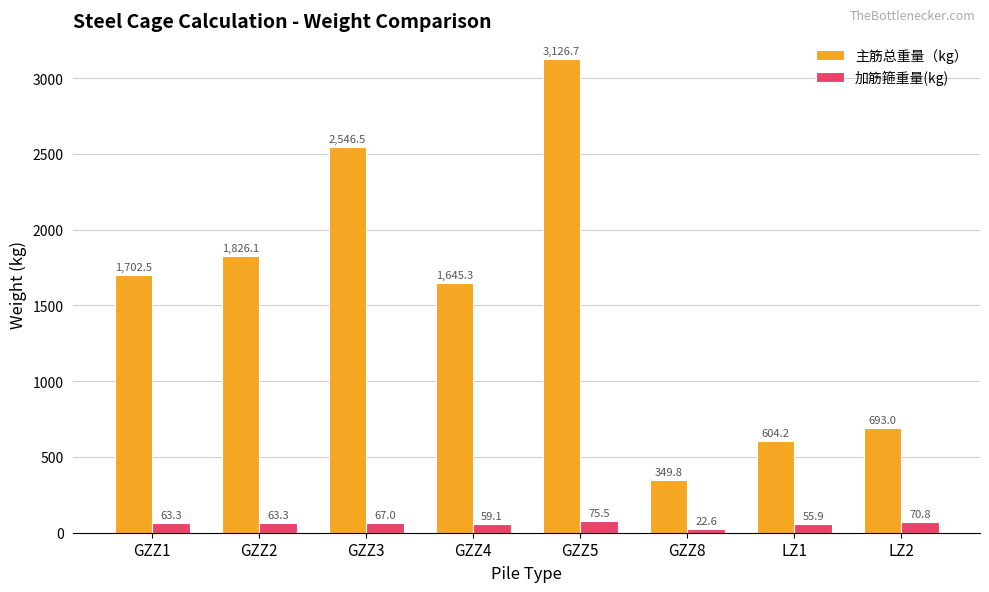

At GZZ2, list the series in order from largest to smallest.

主筋总重量（kg）, 加筋箍重量(kg)